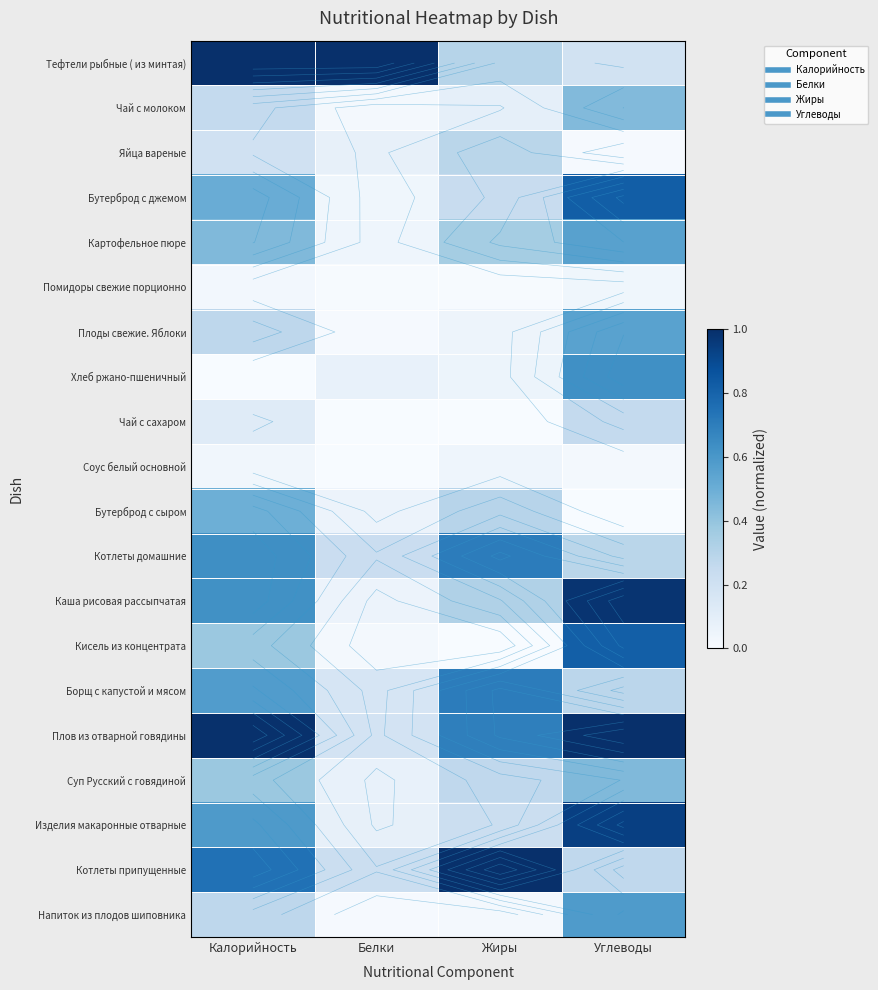

Which has a higher value, Углеводы or Жиры?

Жиры